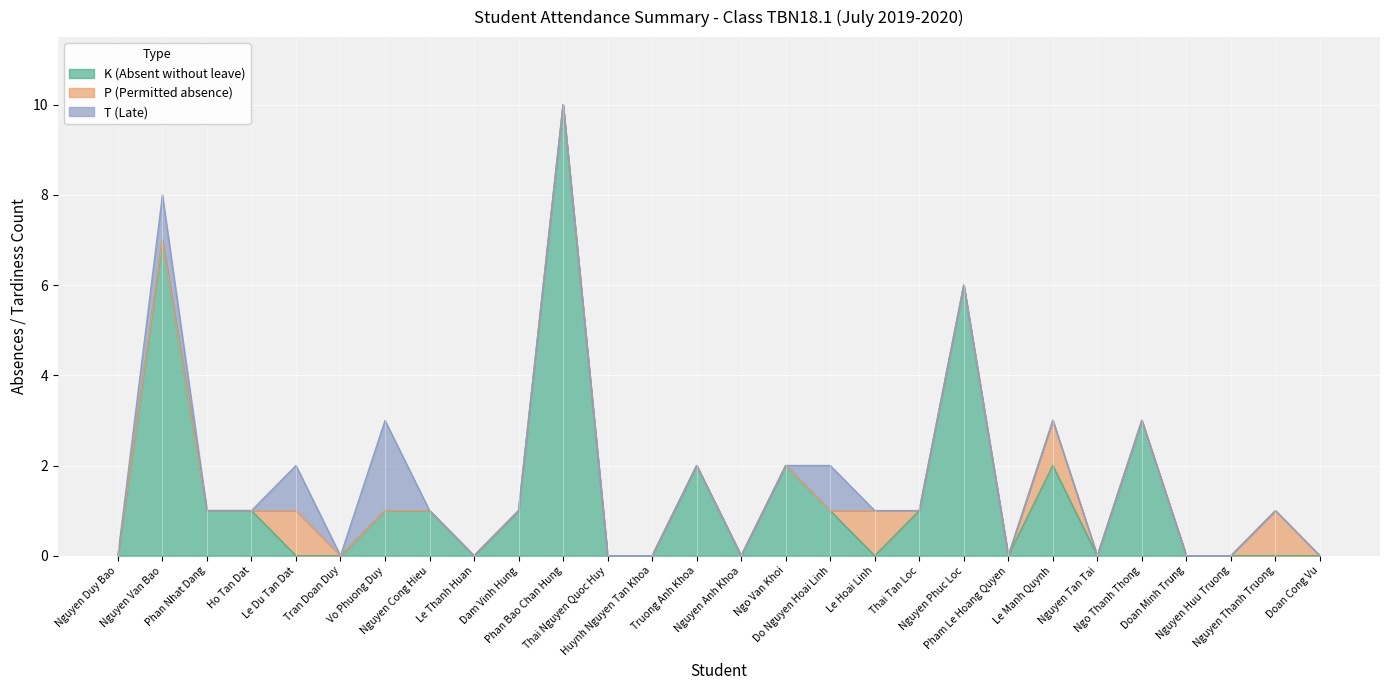

How many data points does each series have?

28